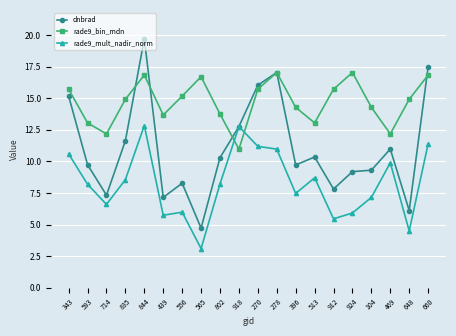

Where is the first local maximum for dnbrad?

844